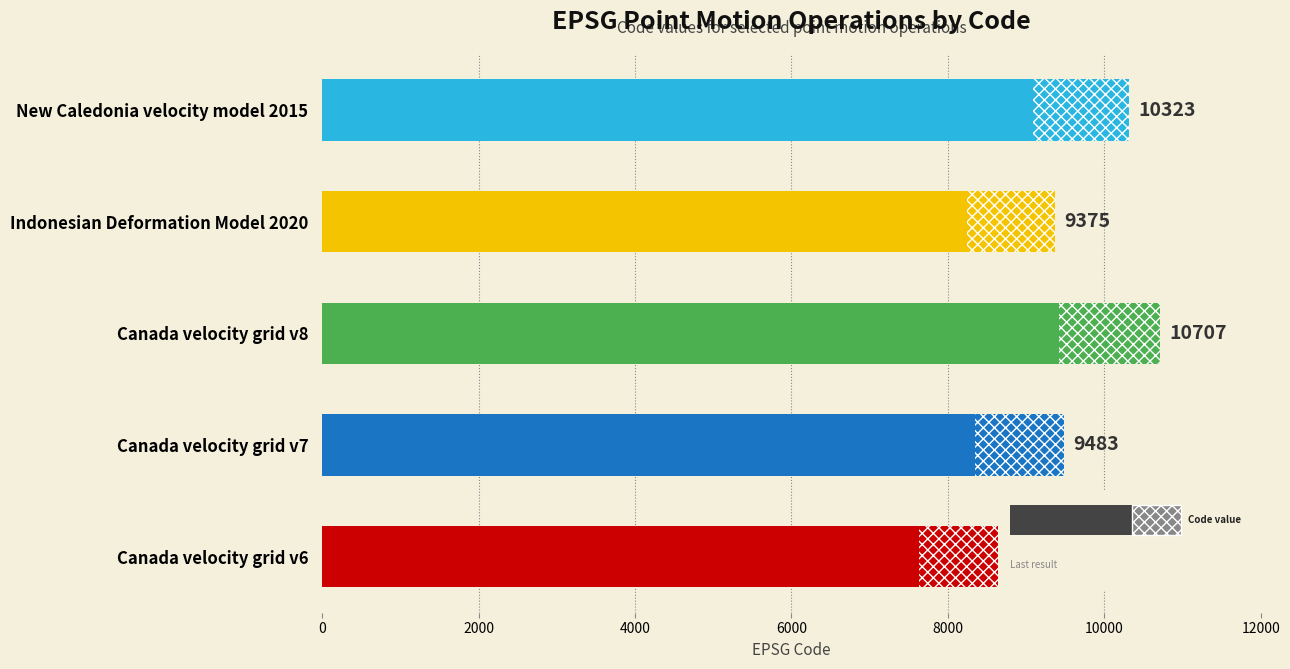

Does the chart contain stacked bars?

No